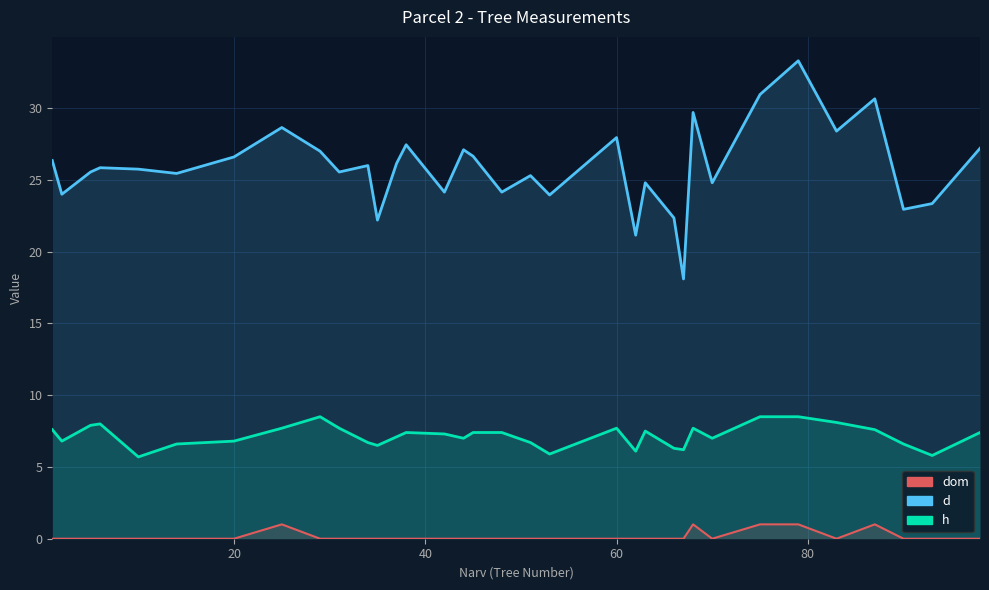

True or false: d and dom intersect in this chart.

False